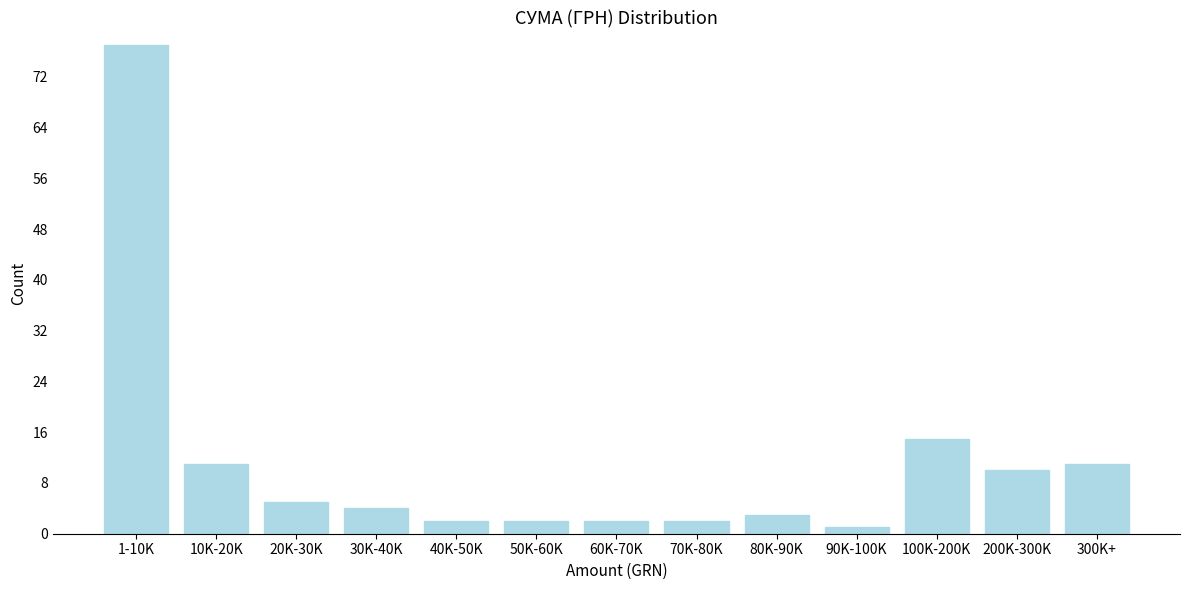

Reading left to right, transcribe all the data shown in this chart.

77	11	5	4	2	2	2	2	3	1	15	10	11